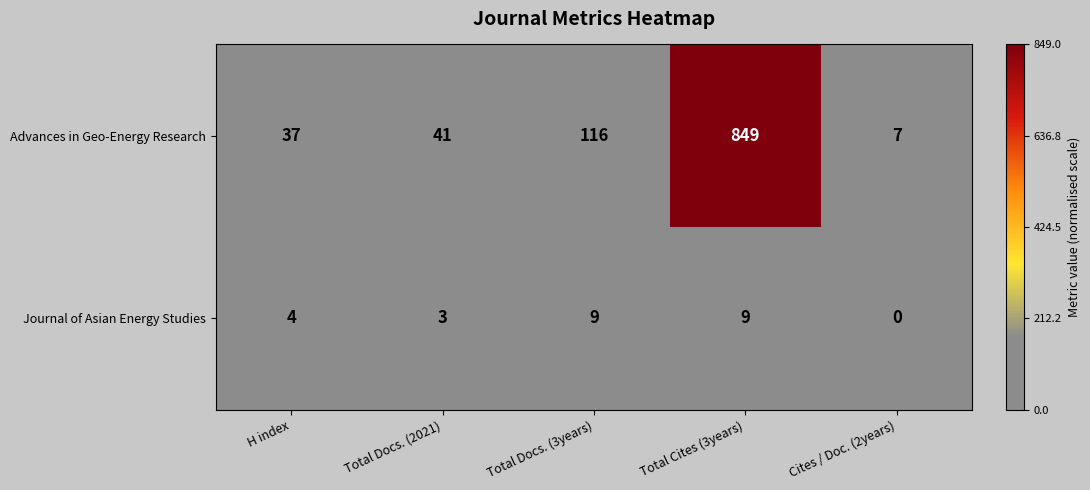

What is the difference between the highest and lowest values at H index?

33